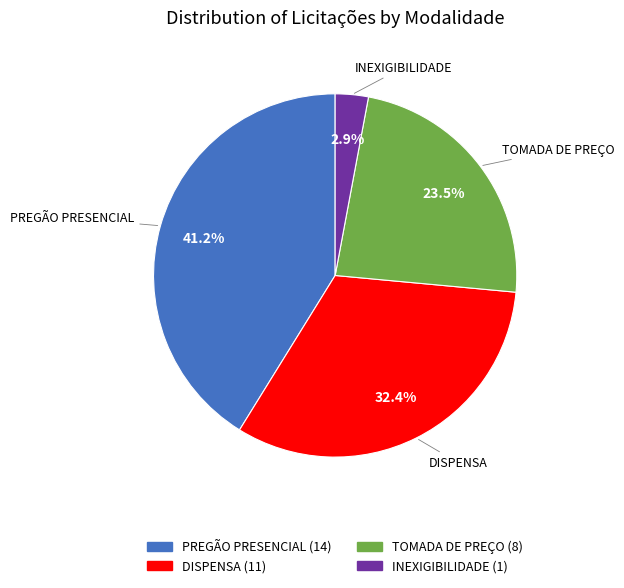

To the nearest percent, what is the difference between the largest and smallest slice percentages?

38%